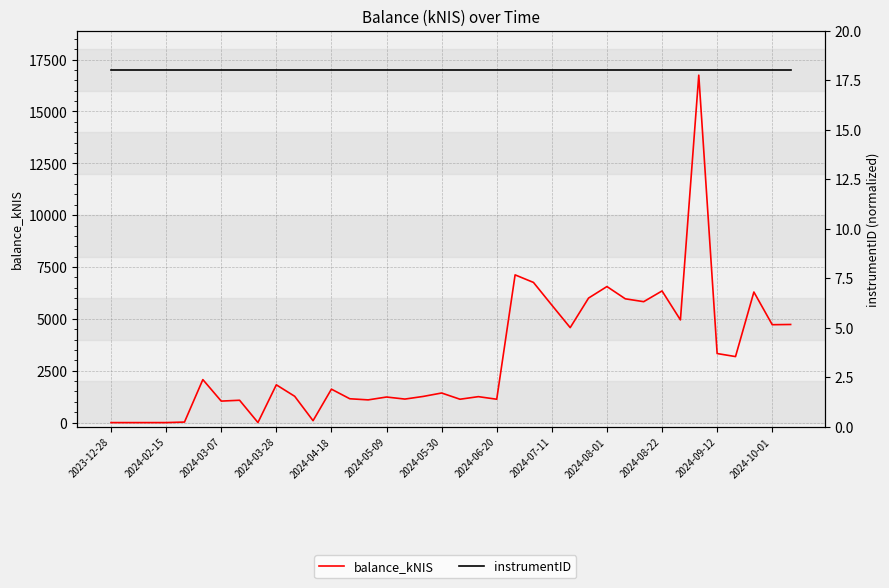

How many data points does each series have?

38